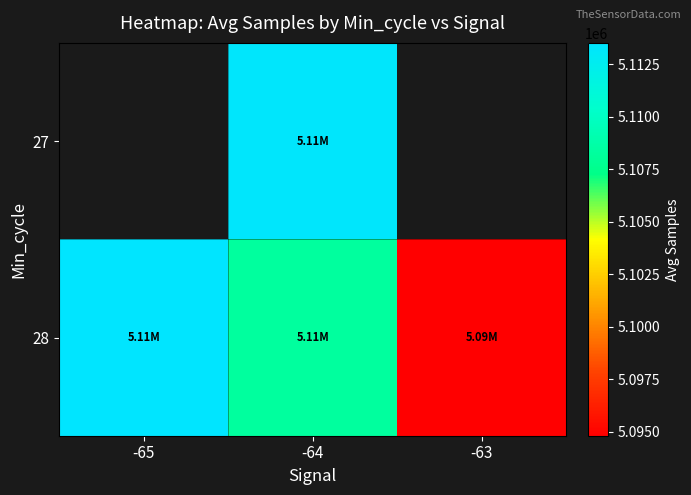

Rank the categories by 28 value from highest to lowest.

-65, -64, -63